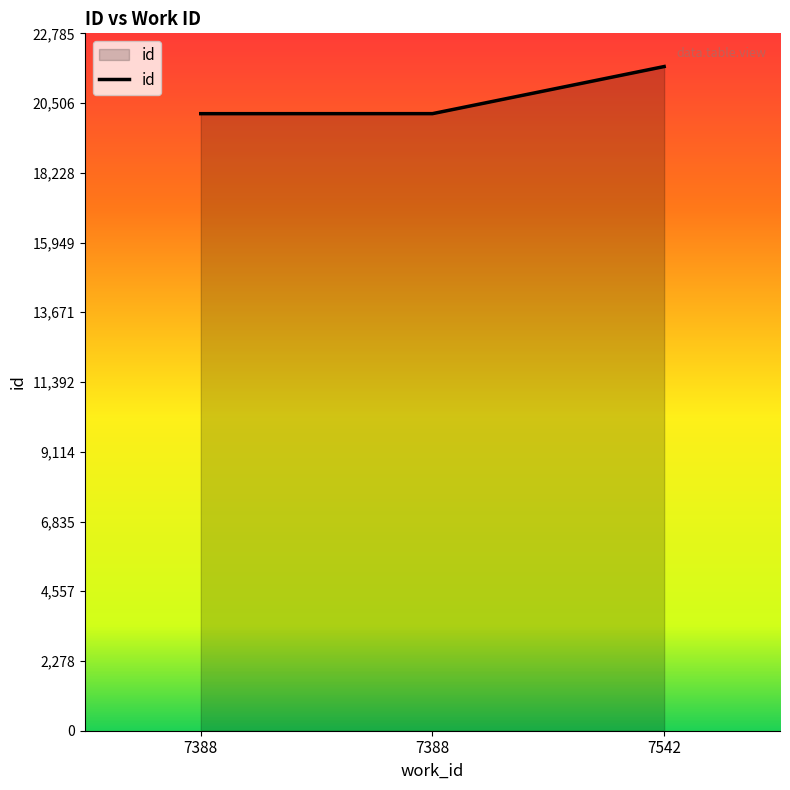

What is the average value?

20674